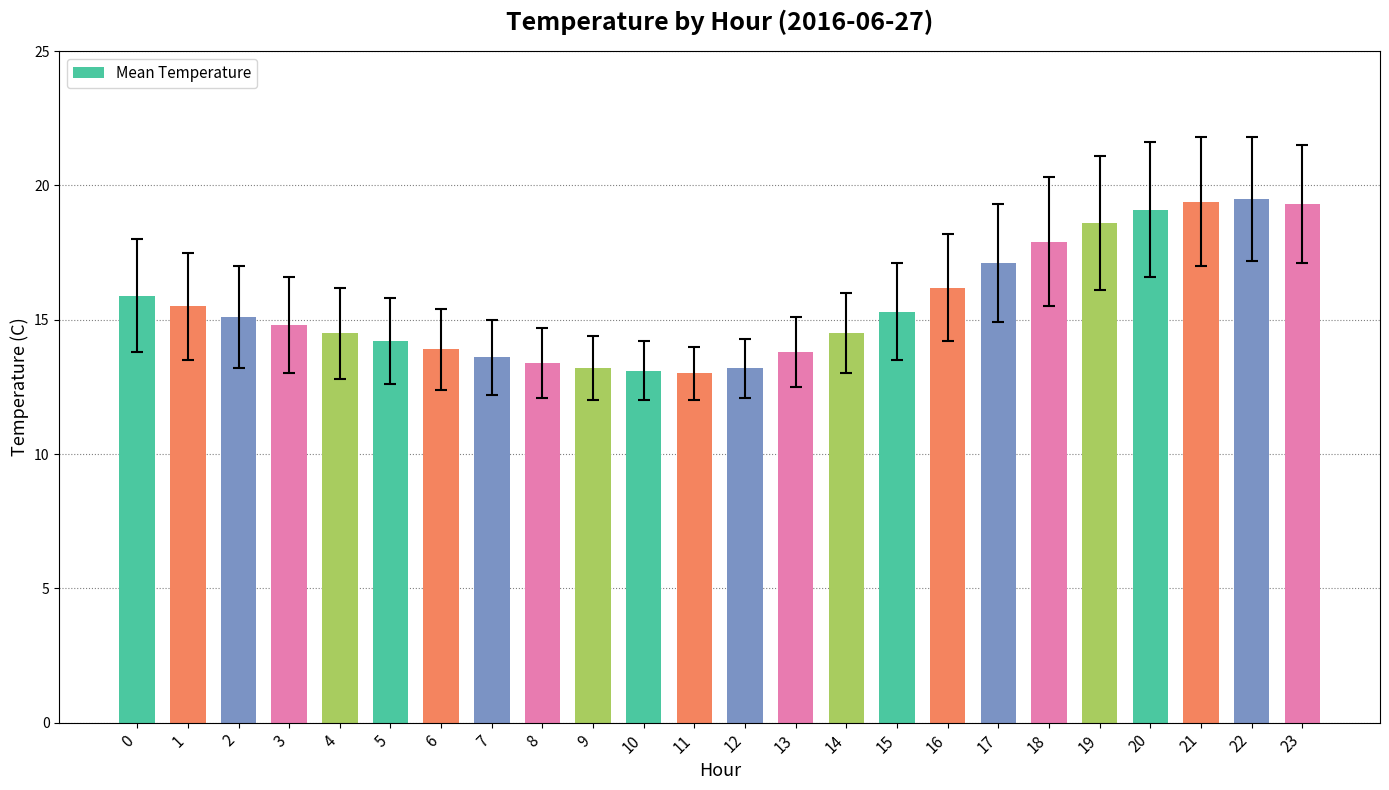

What is the difference between the maximum and second lowest values?

6.4